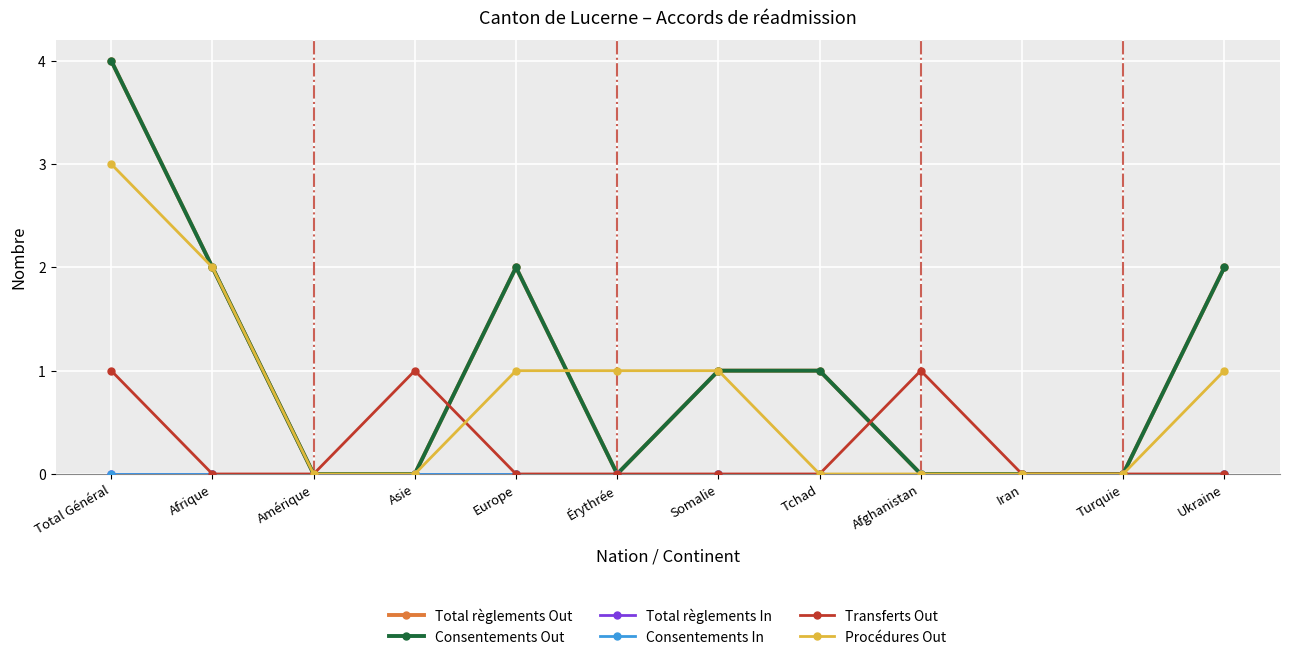

Is this an area chart (filled region under the line)?

No